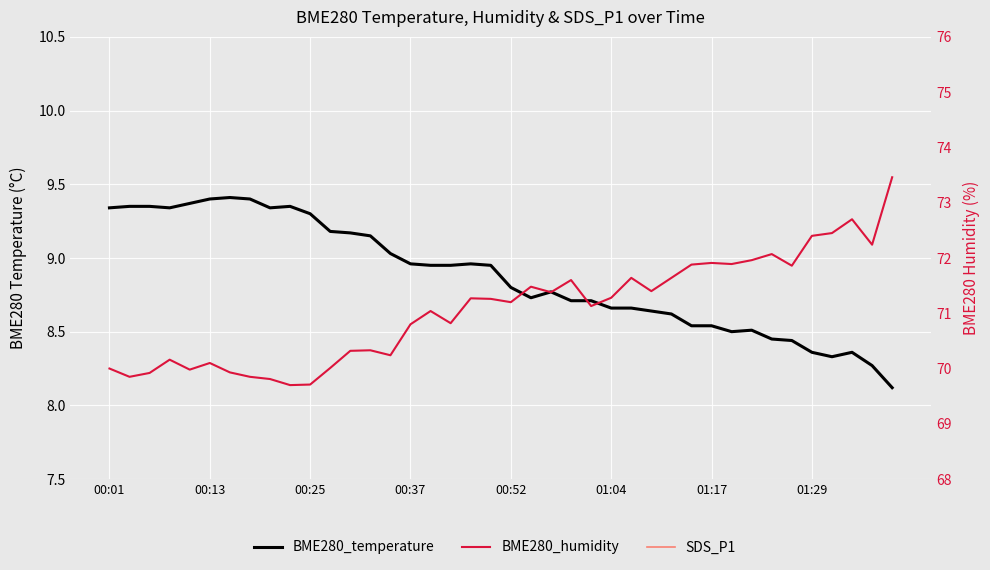

Which series has the largest total across all categories?

BME280_humidity